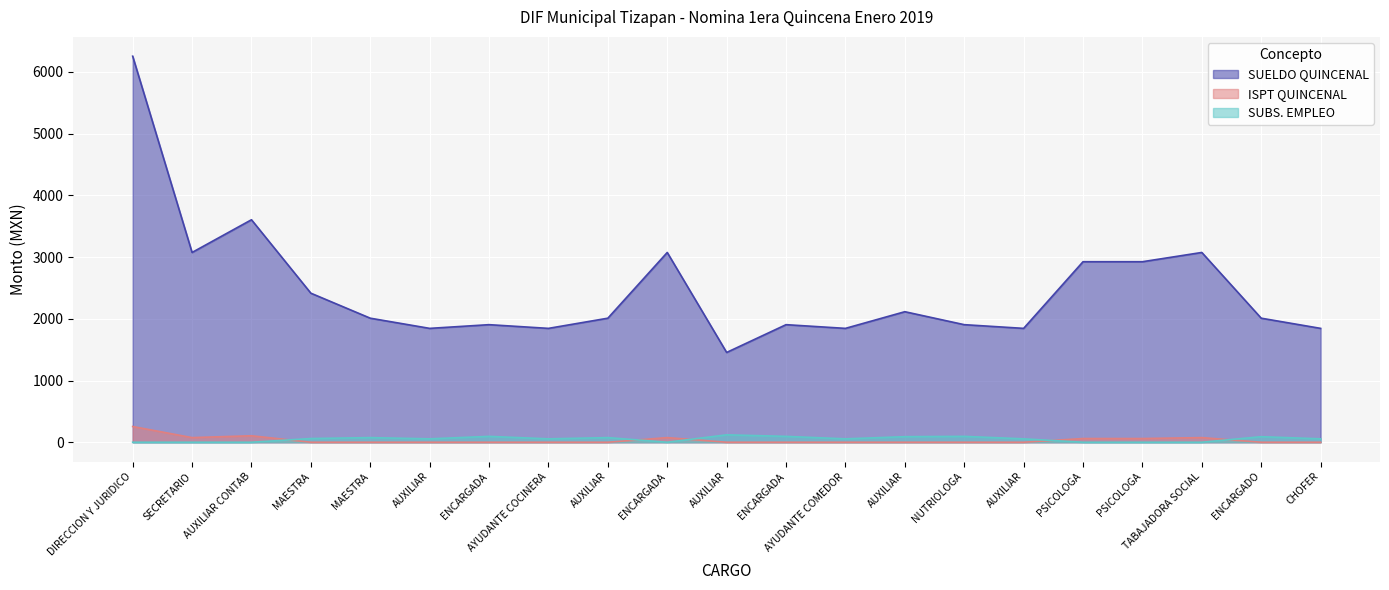

Which series has the largest range (max minus min)?

SUELDO QUINCENAL